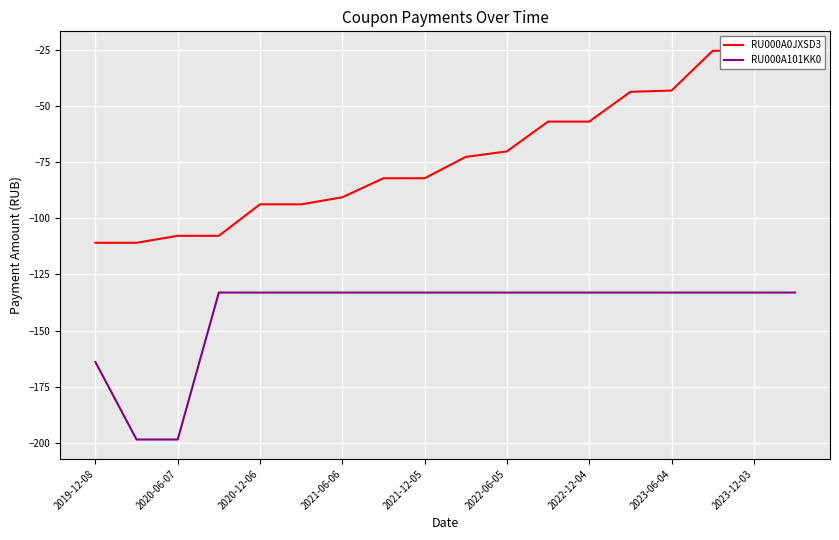

What is the maximum value for RU000A101KK0?

-133.1